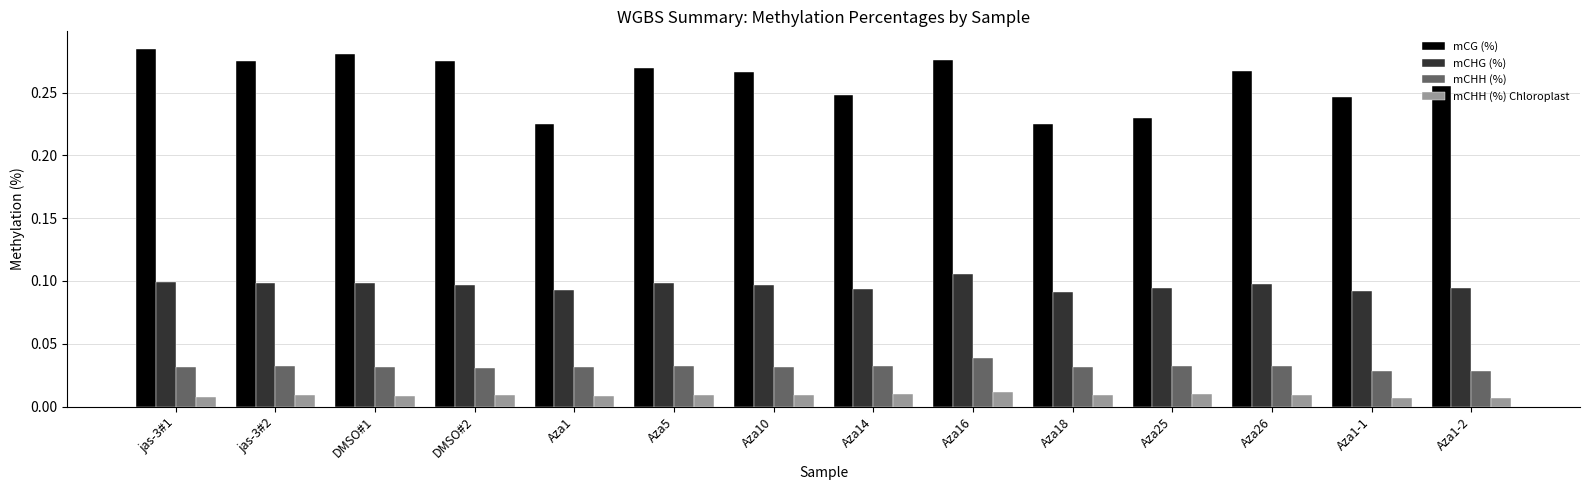

Rank the series at Aza25 from highest to lowest value.

mCG (%), mCHG (%), mCHH (%), mCHH (%) Chloroplast